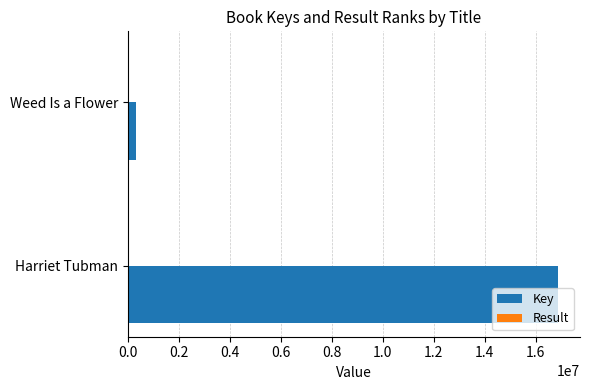

True or false: Key has a value of 16893984 at Harriet Tubman.

True